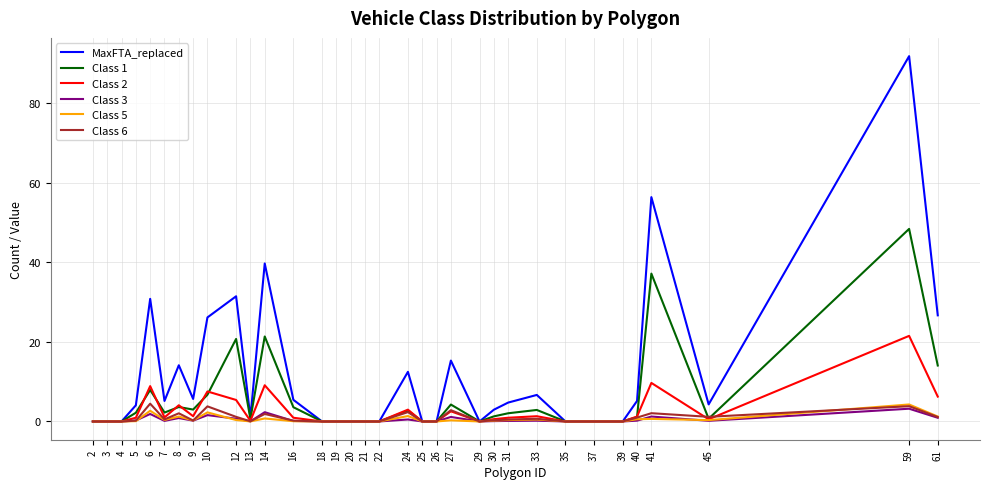

Which series changed the most between 22 and 59?

MaxFTA_replaced